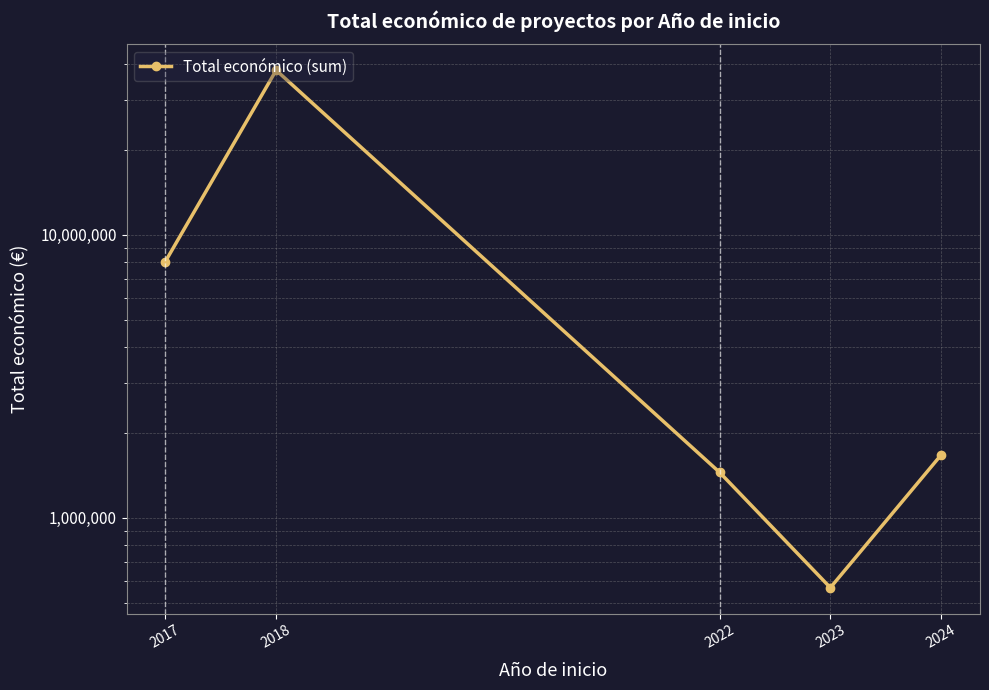

Between 2024 and 2023, which is larger?

2024